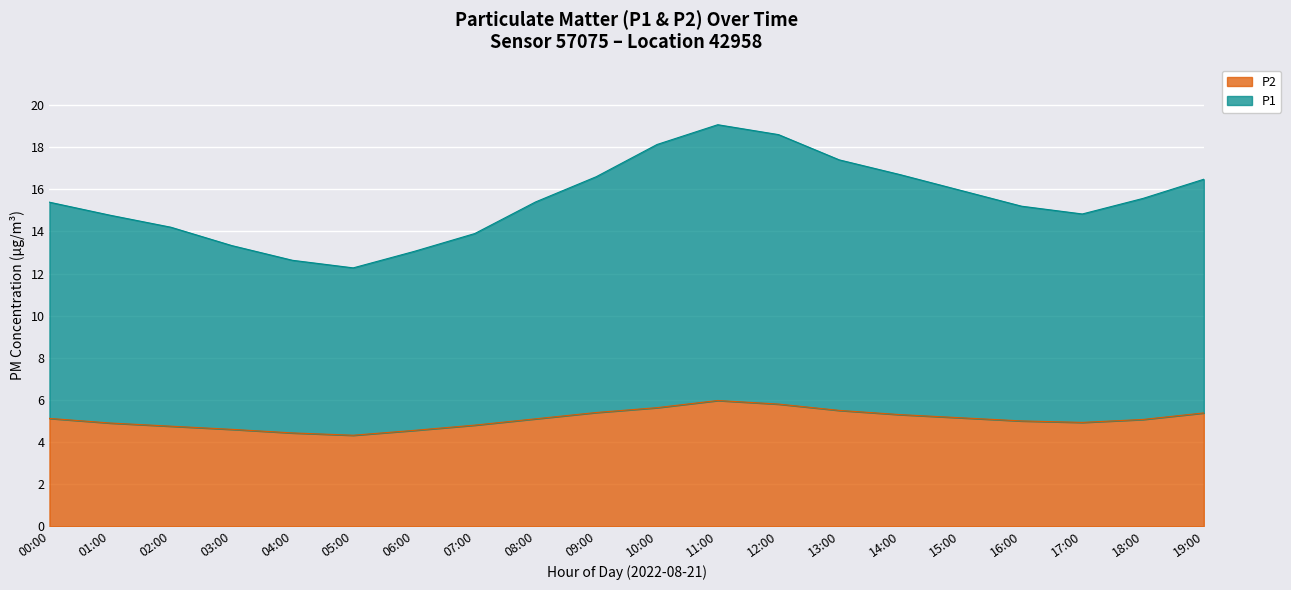

What position from the left is 06:00?

7